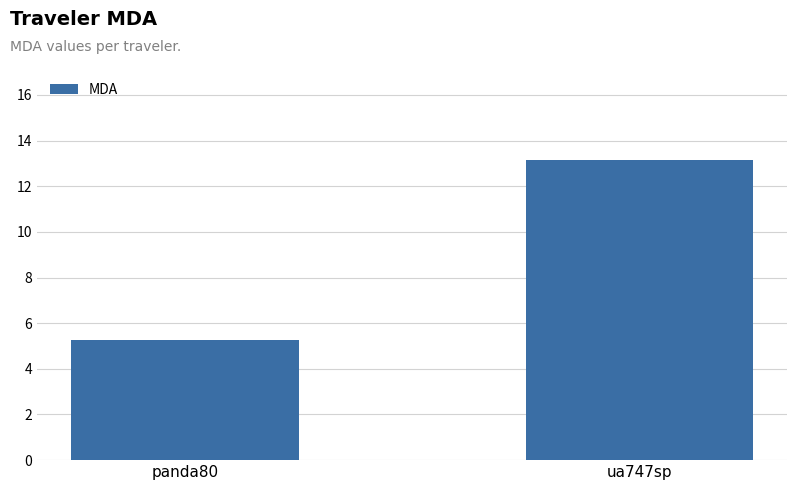

The value at panda80 is 5.3. True or false?

True